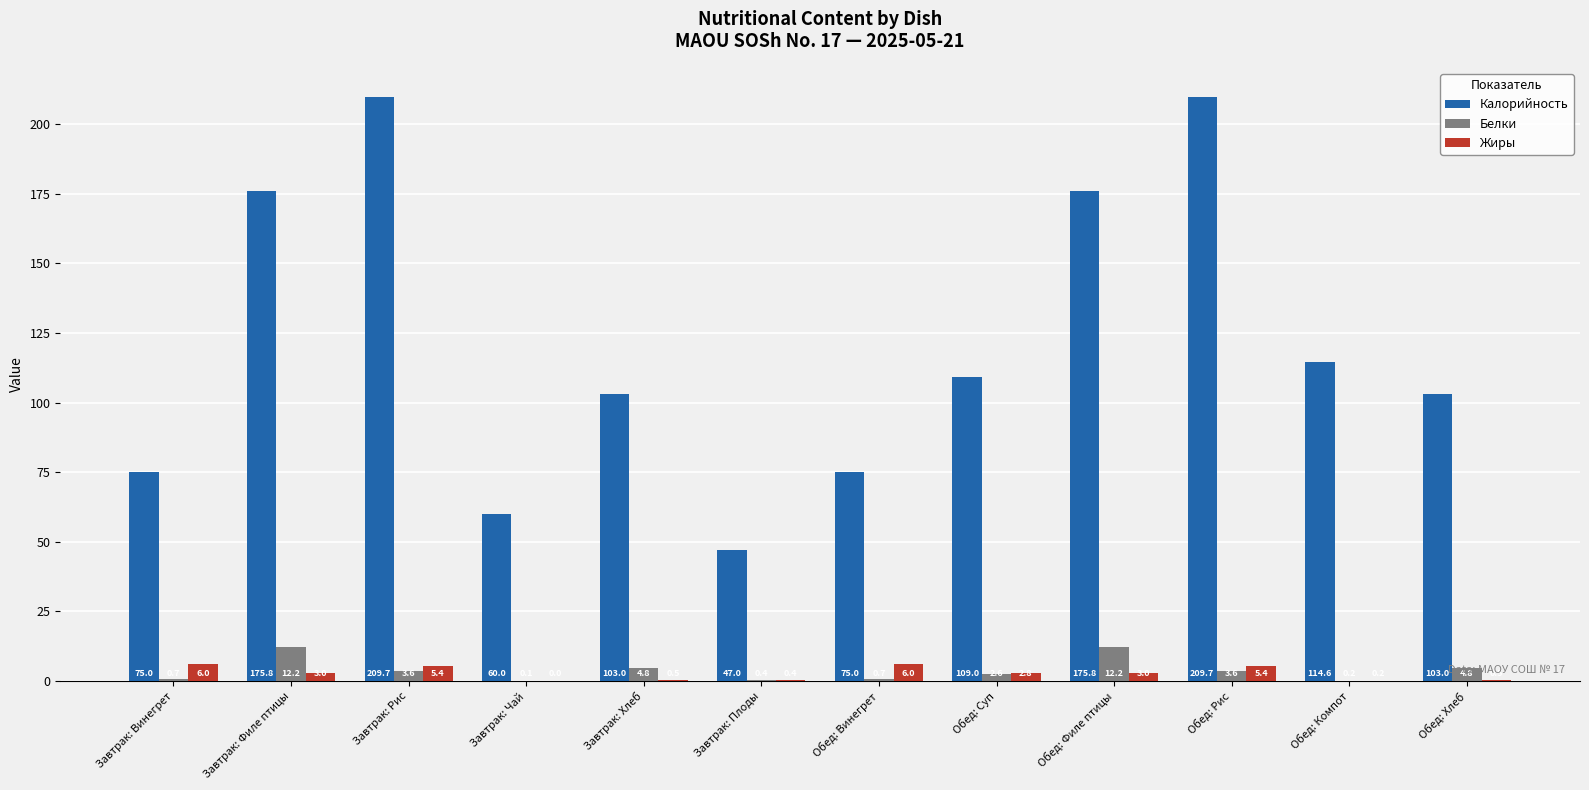

What is the sum of all Жиры values?

33.2